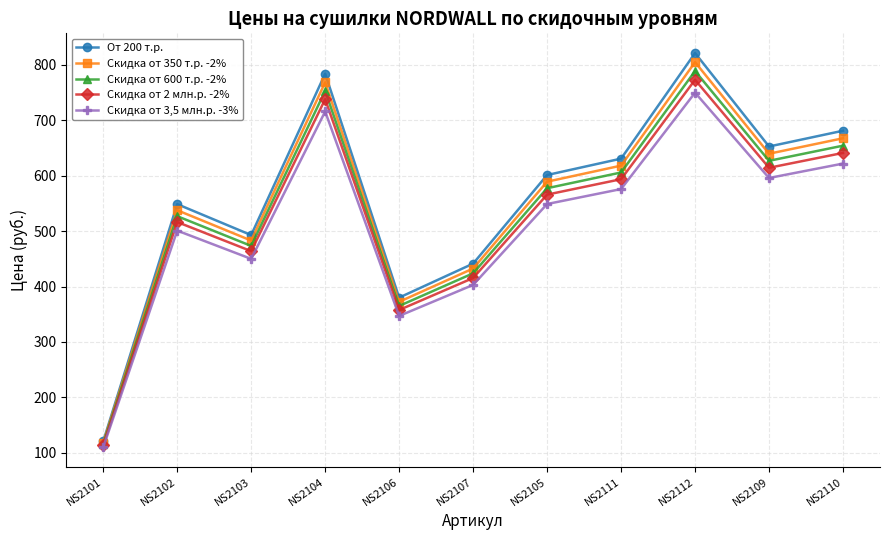

What are all the series names shown in the legend?

От 200 т.р., Скидка от 350 т.р. -2%, Скидка от 600 т.р. -2%, Скидка от 2 млн.р. -2%, Скидка от 3,5 млн.р. -3%